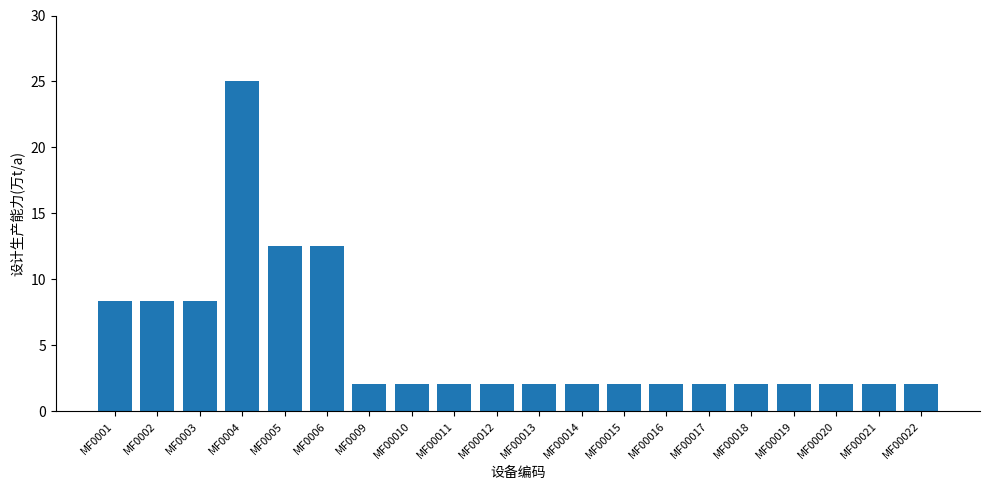

Approximately how many times larger is the value at MF0009 compared to MF00013?

1.0